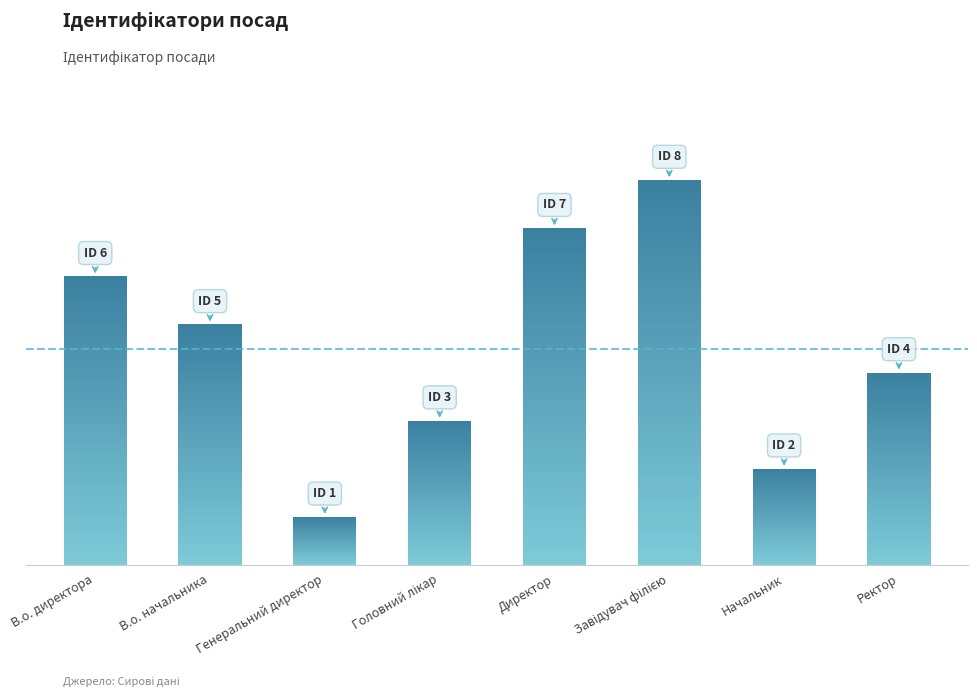

Which has a higher value, Директор or В.о. начальника?

Директор